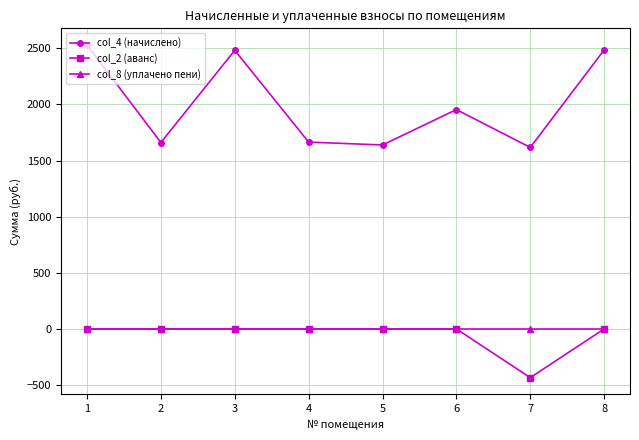

The value of col_4 (начислено) at 5 is 1638.7. True or false?

True